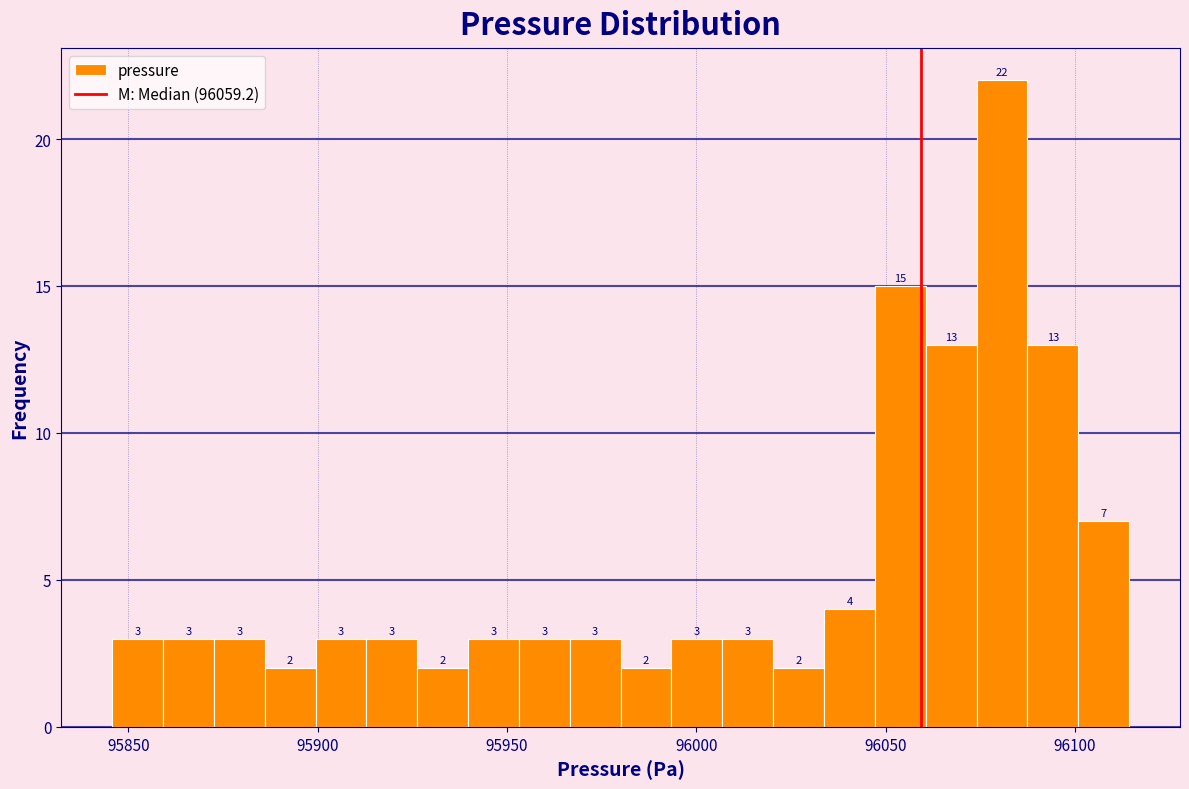

Read against the x-axis, roughly where is the centre of the tallest bar?

96080